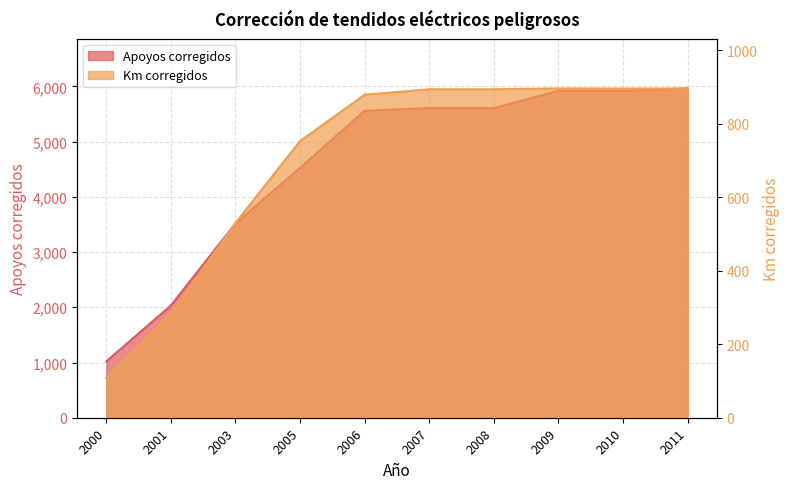

How many data points in Km corregidos are above 894?

3